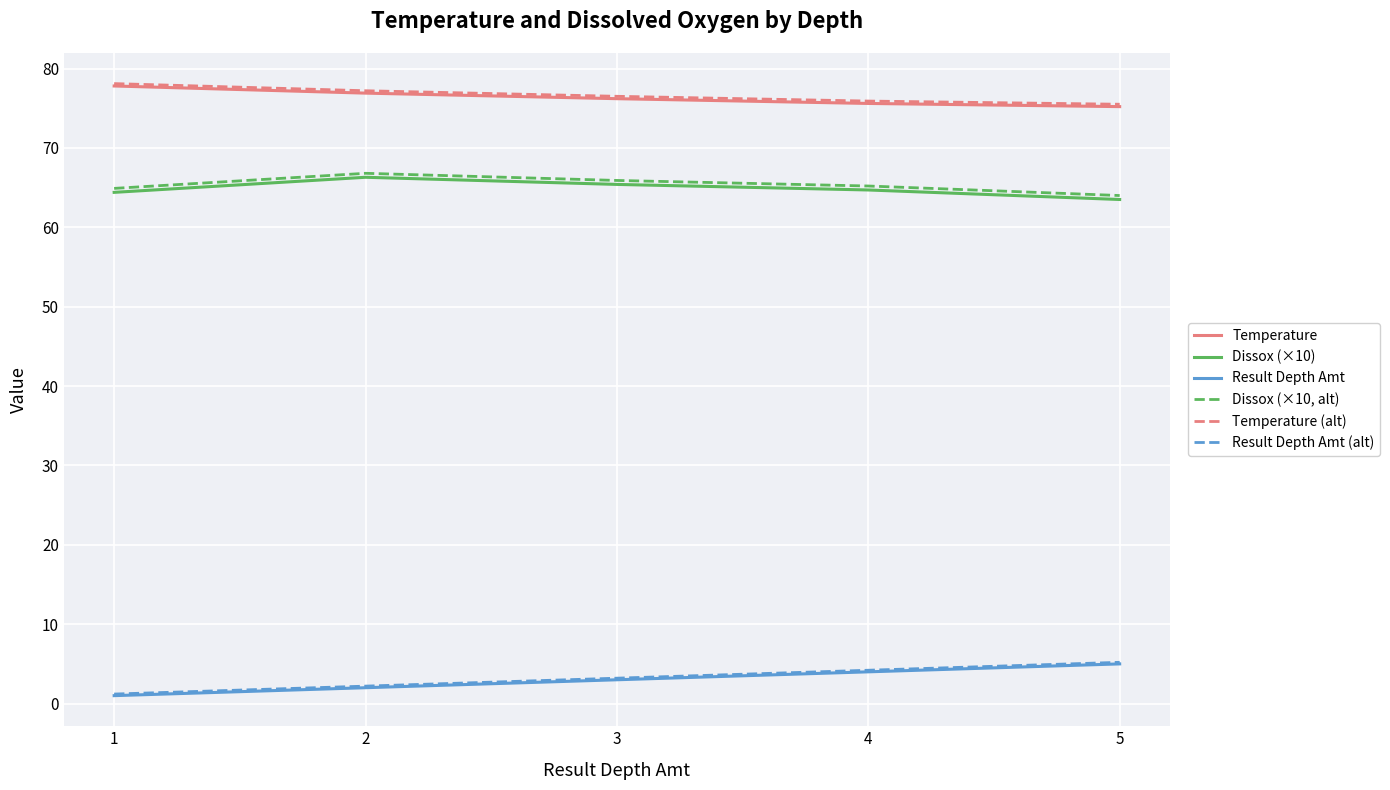

True or false: Temperature and Result Depth Amt (alt) cross at least once.

False